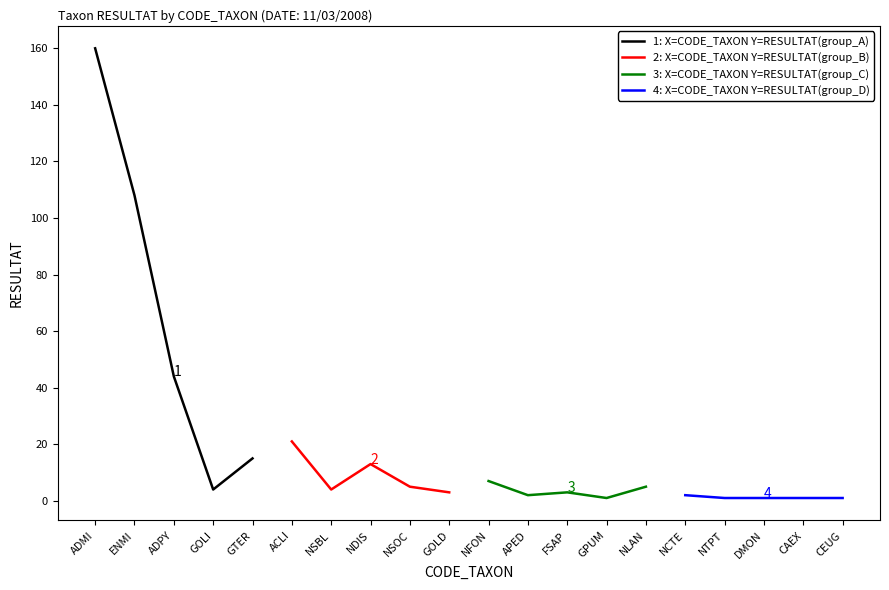

How many lines are shown in the chart?

4